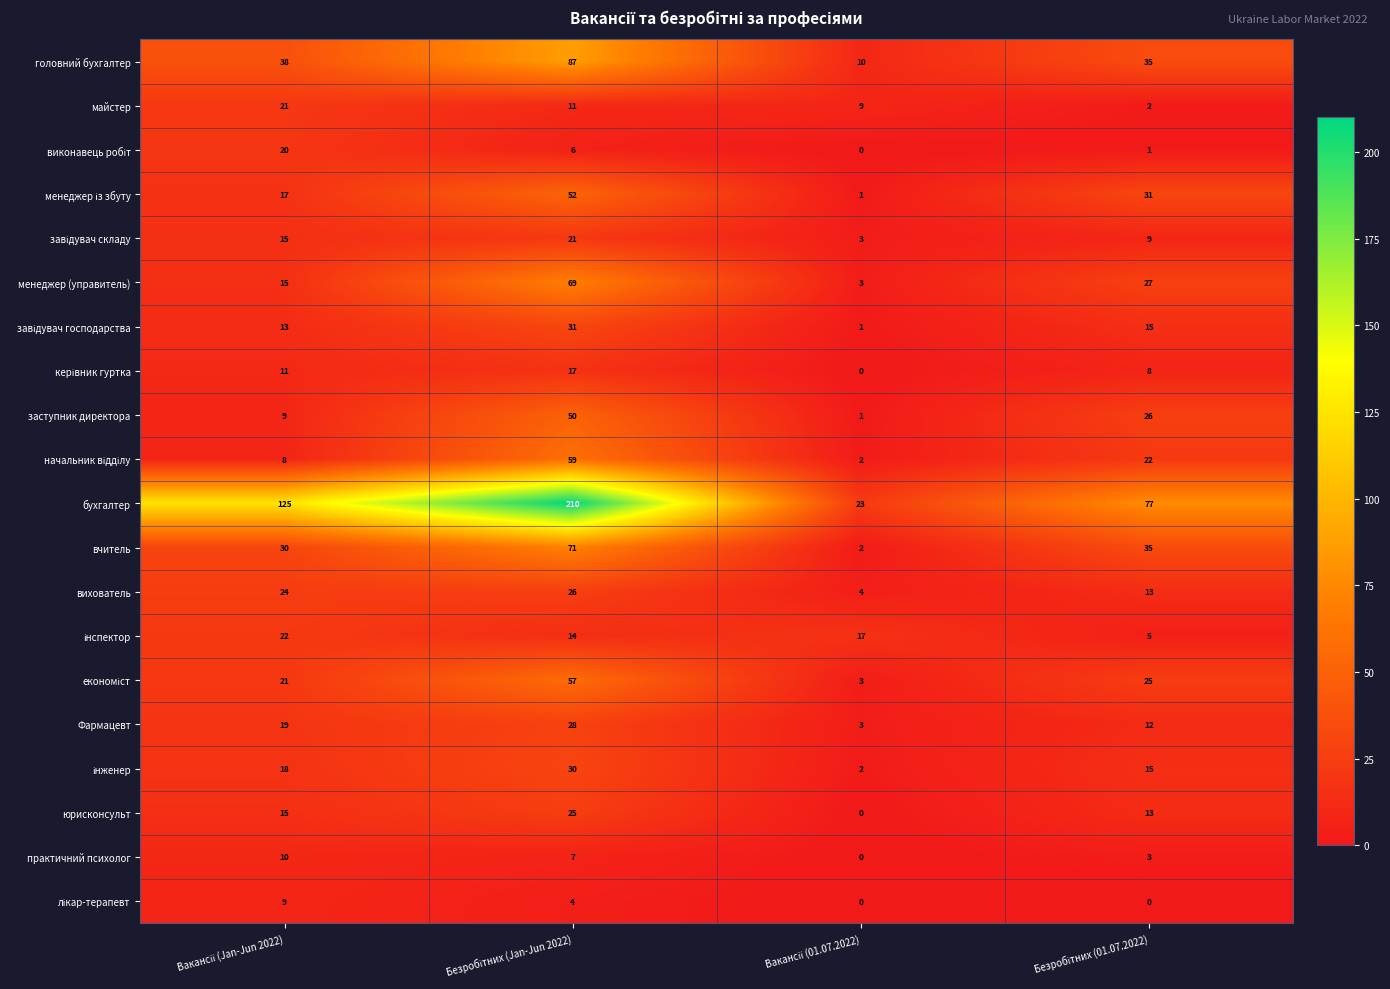

Which series has the largest total across all categories?

бухгалтер